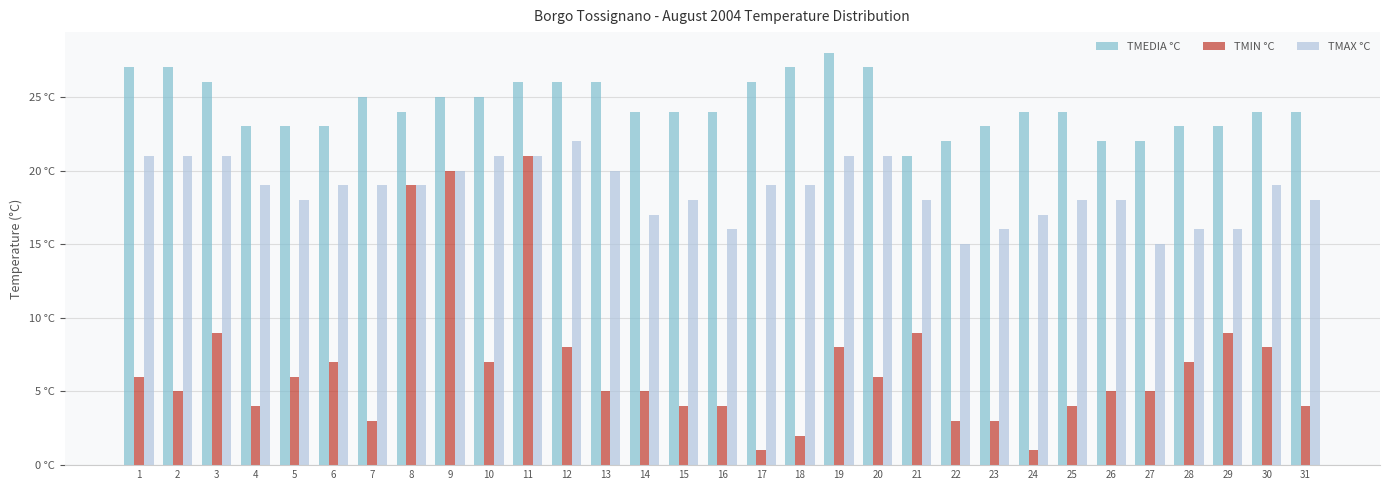

Are the bars horizontal?

No